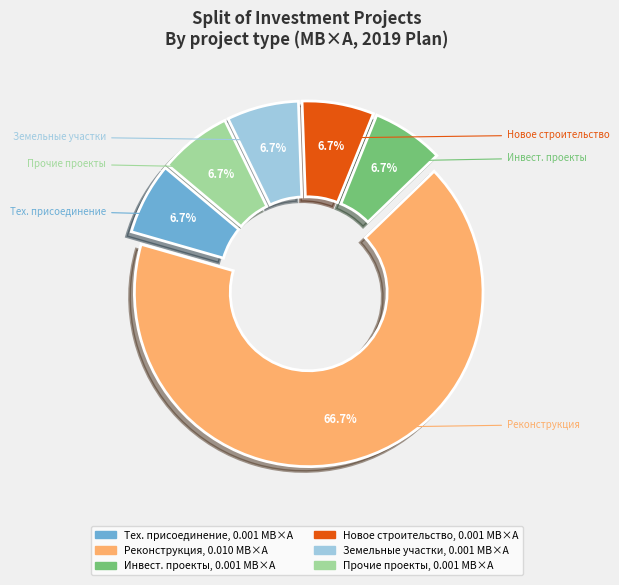

Is there a majority slice in this chart?

Yes